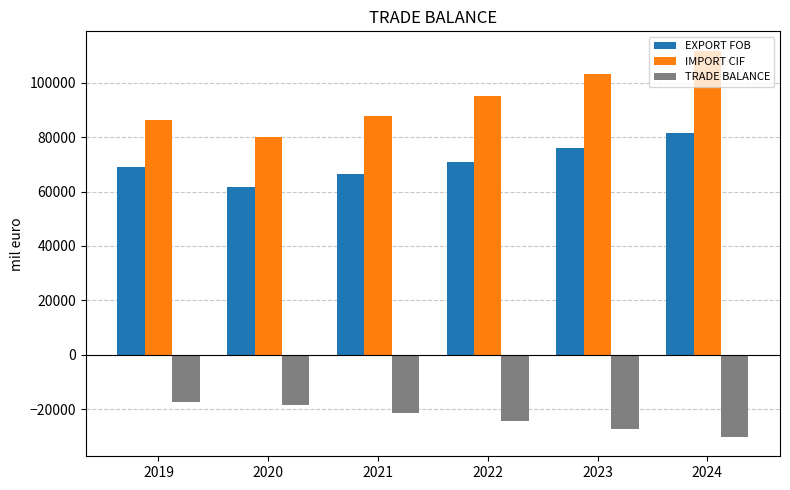

What is the difference between the EXPORT FOB values at 2019 and 2021?

2446